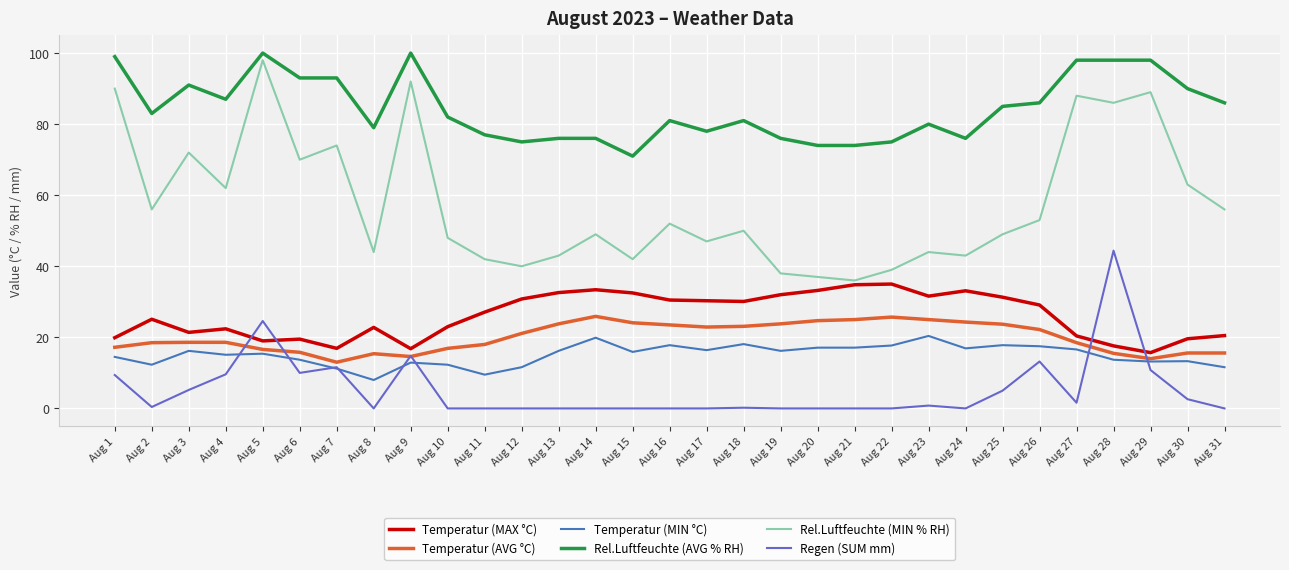

Which series changed the most between Aug 8 and Aug 16?

Temperatur (MIN °C)